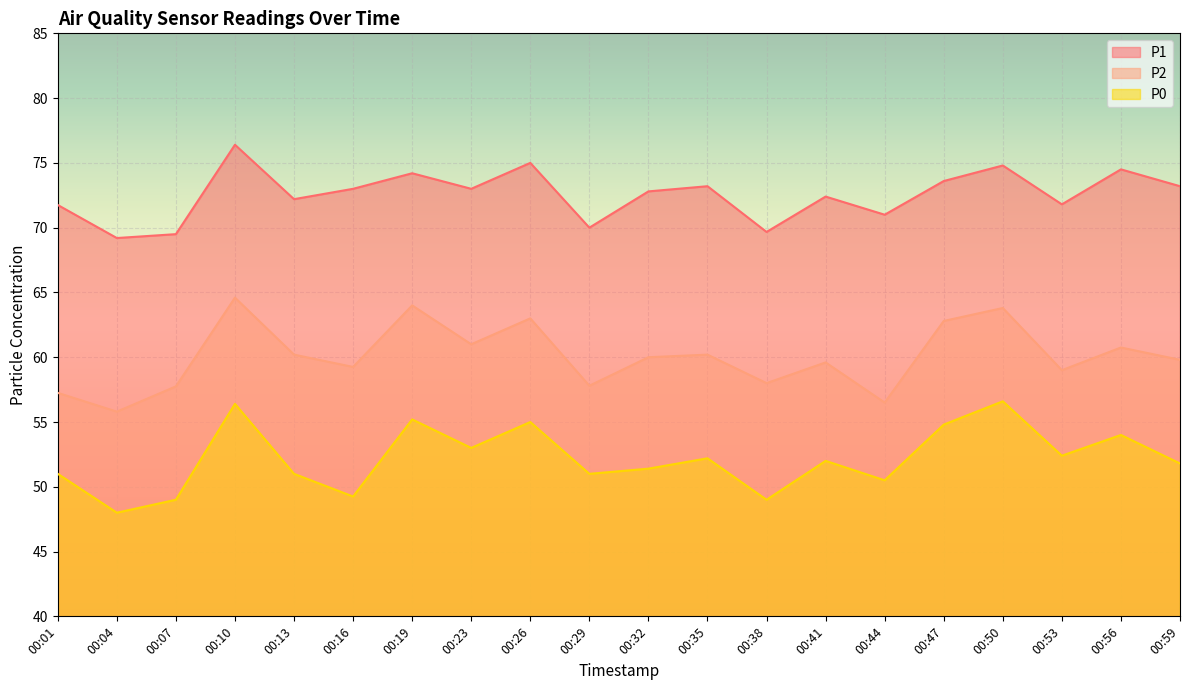

At which label does P0 first exceed 52?

00:10